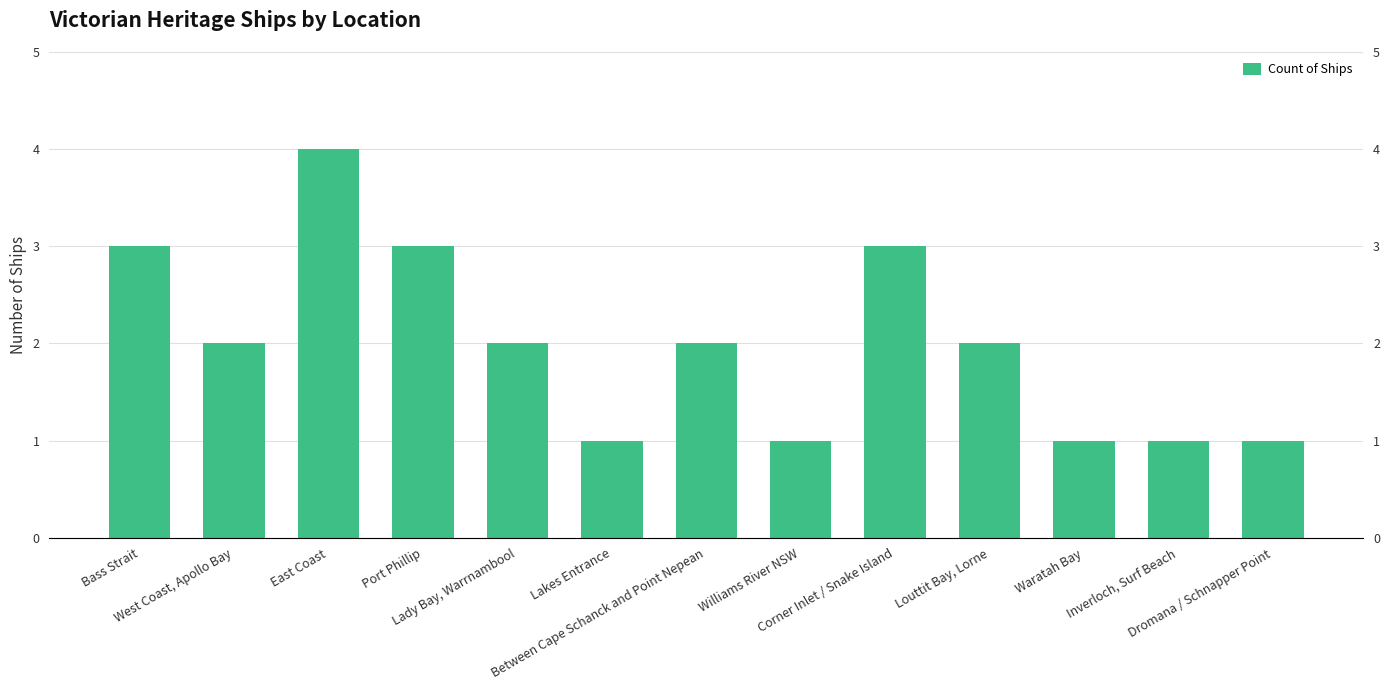

Reading left to right, extract all data points from this chart.

3	2	4	3	2	1	2	1	3	2	1	1	1